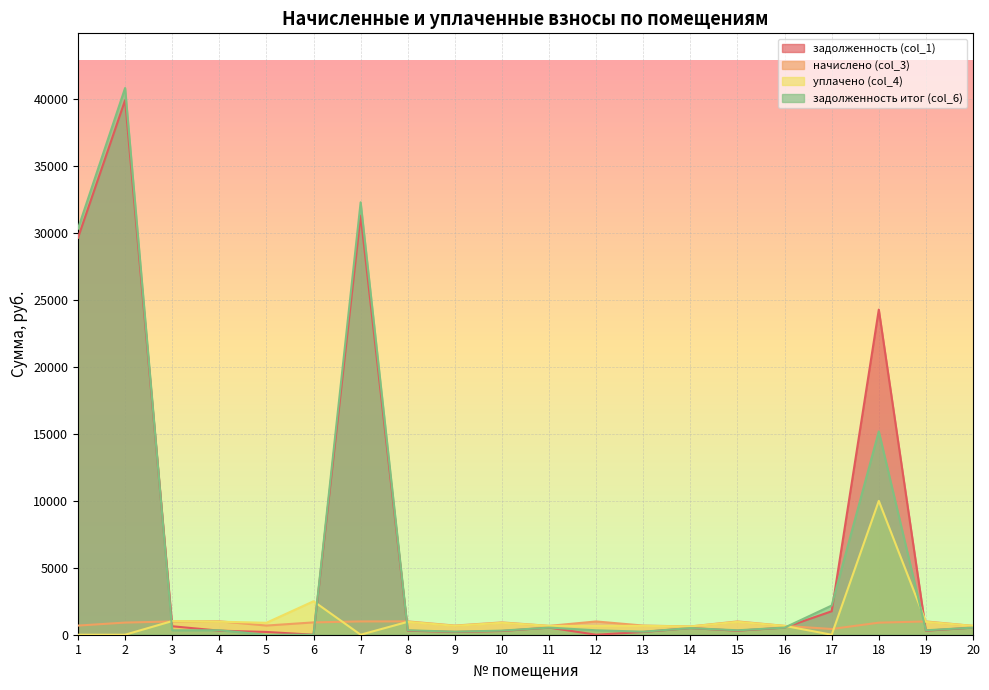

At which label is задолженность итог (col_6) closest to 20425?

18